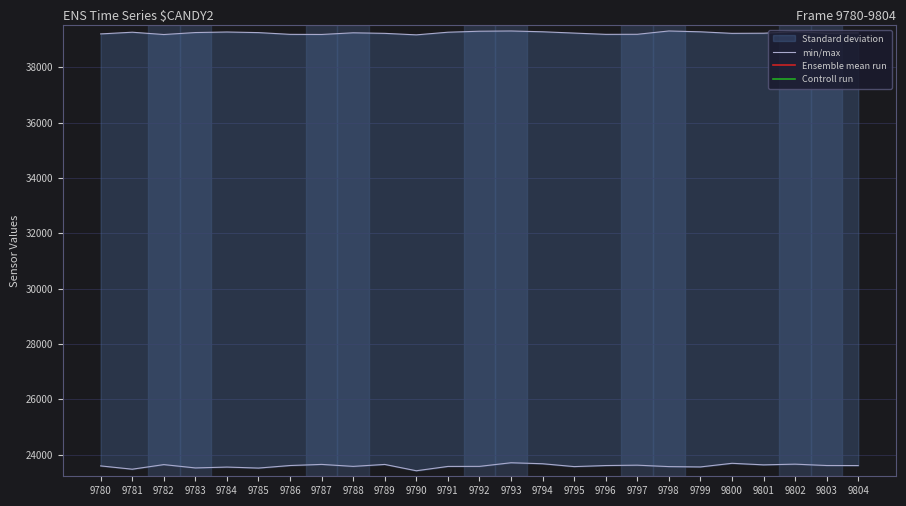

How many data points does each series have?

25